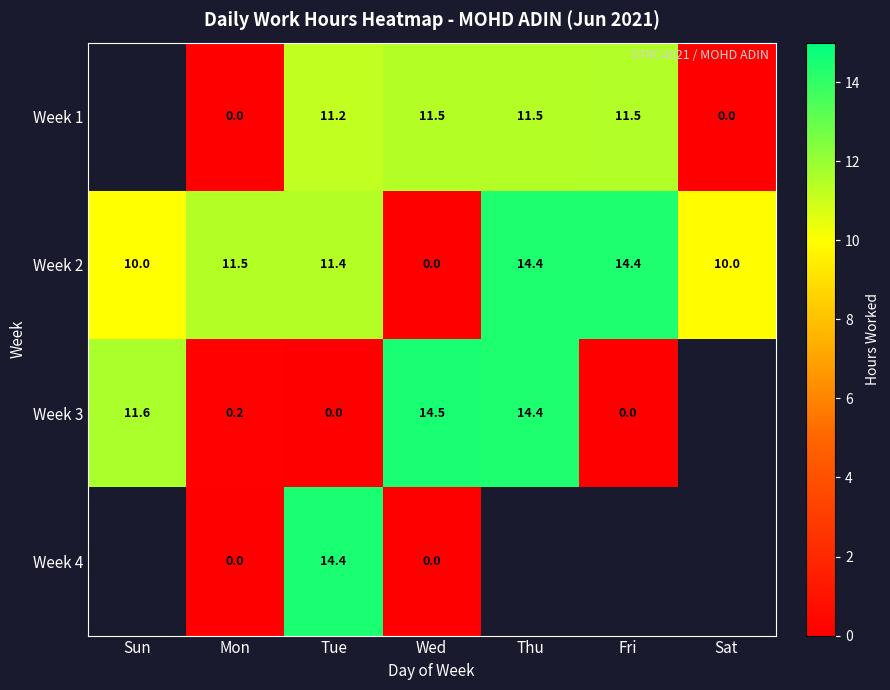

True or false: Week 3 has a value of 6.7 at Thu.

False